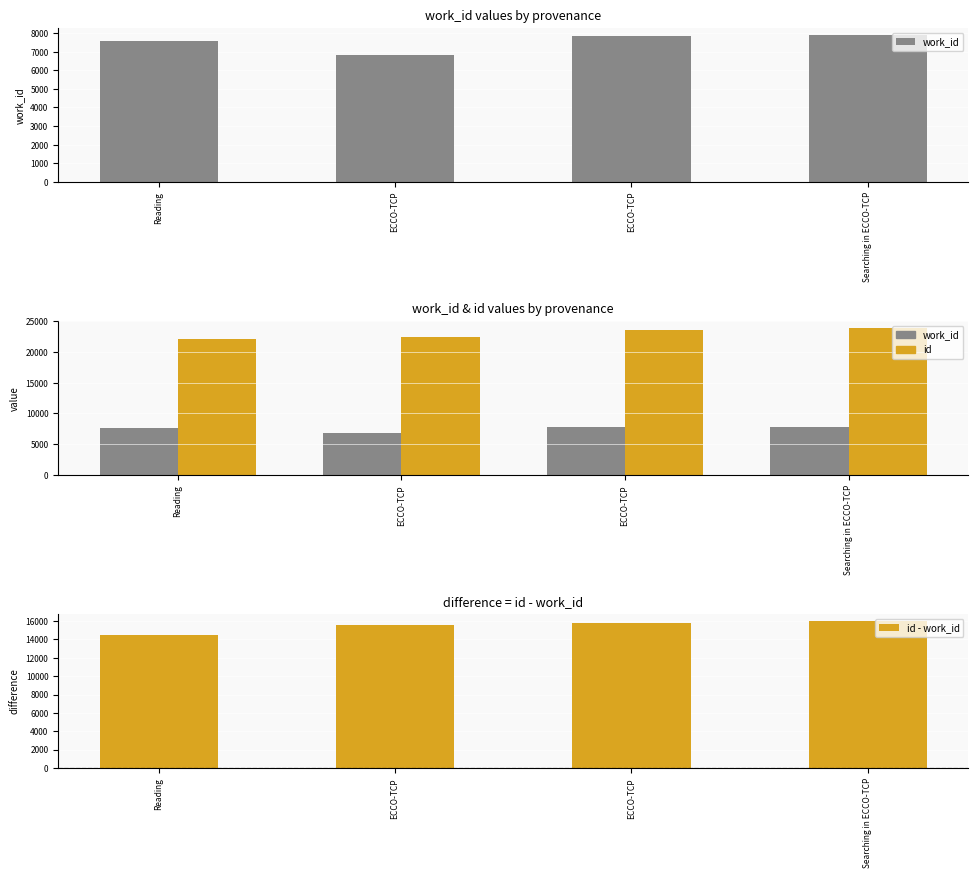

What is the label of the 3rd bar from the left?

ECCO-TCP